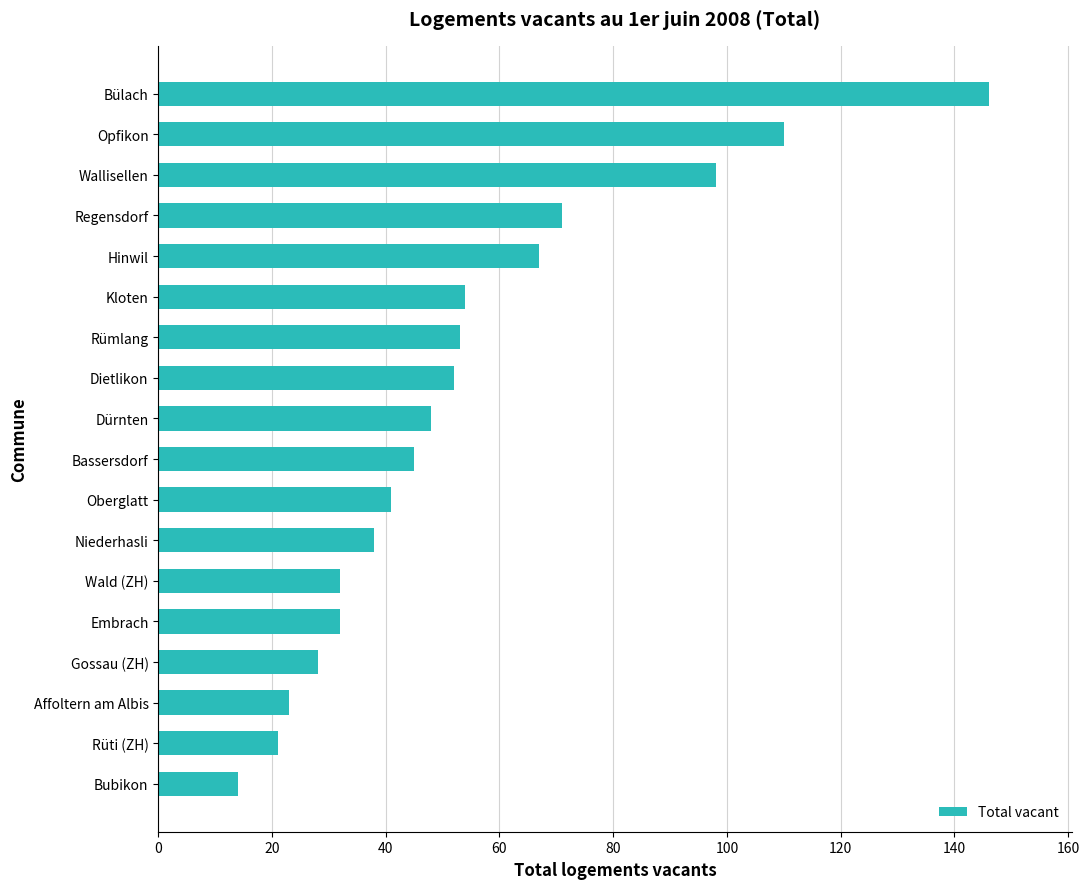

Does the chart contain stacked bars?

No